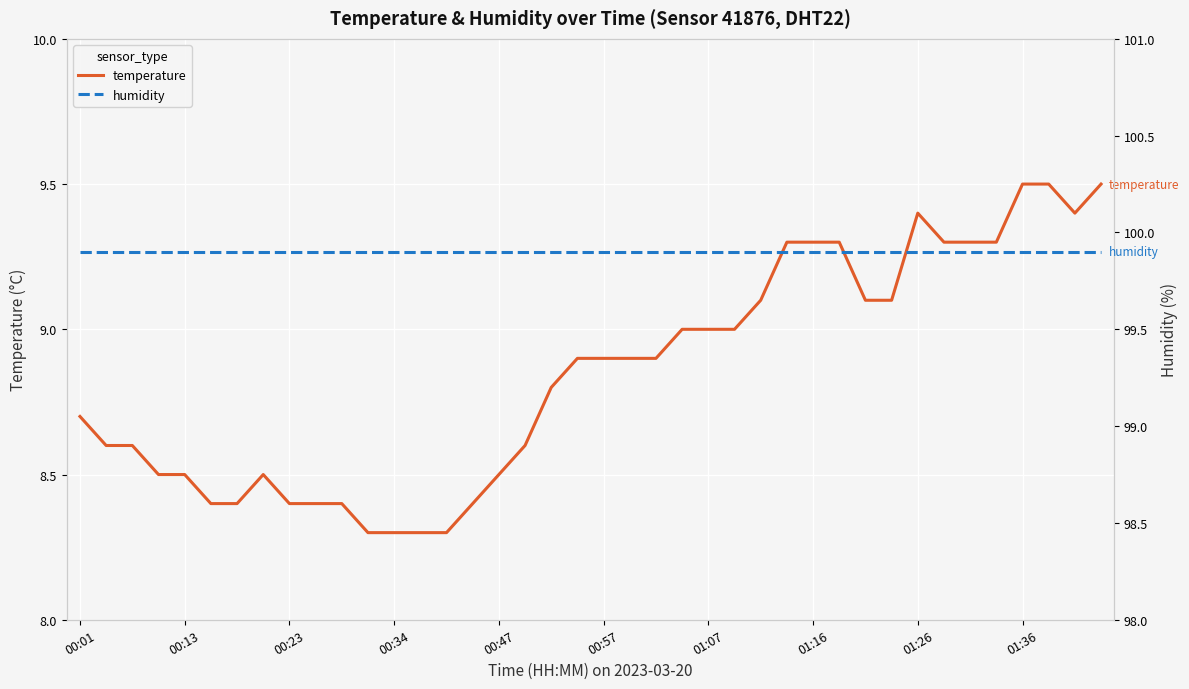

Is this an area chart (filled region under the line)?

No